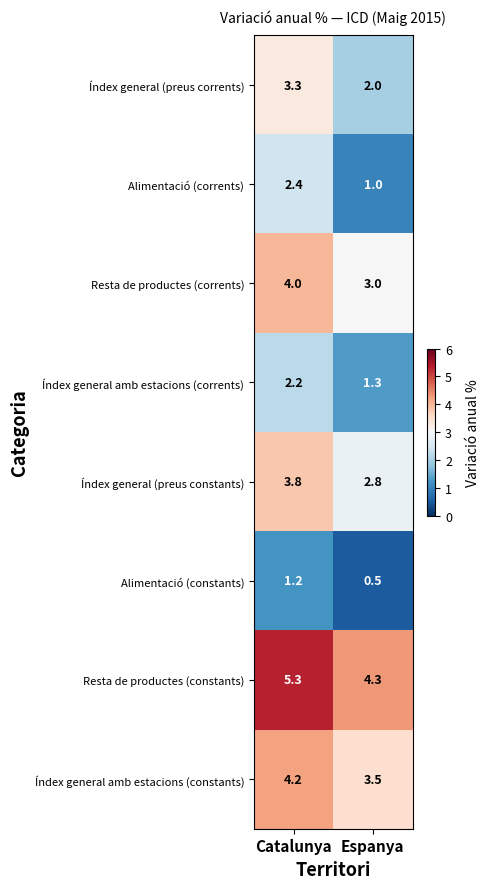

True or false: Resta de productes (corrents) has a value of 4.0 at Catalunya.

True